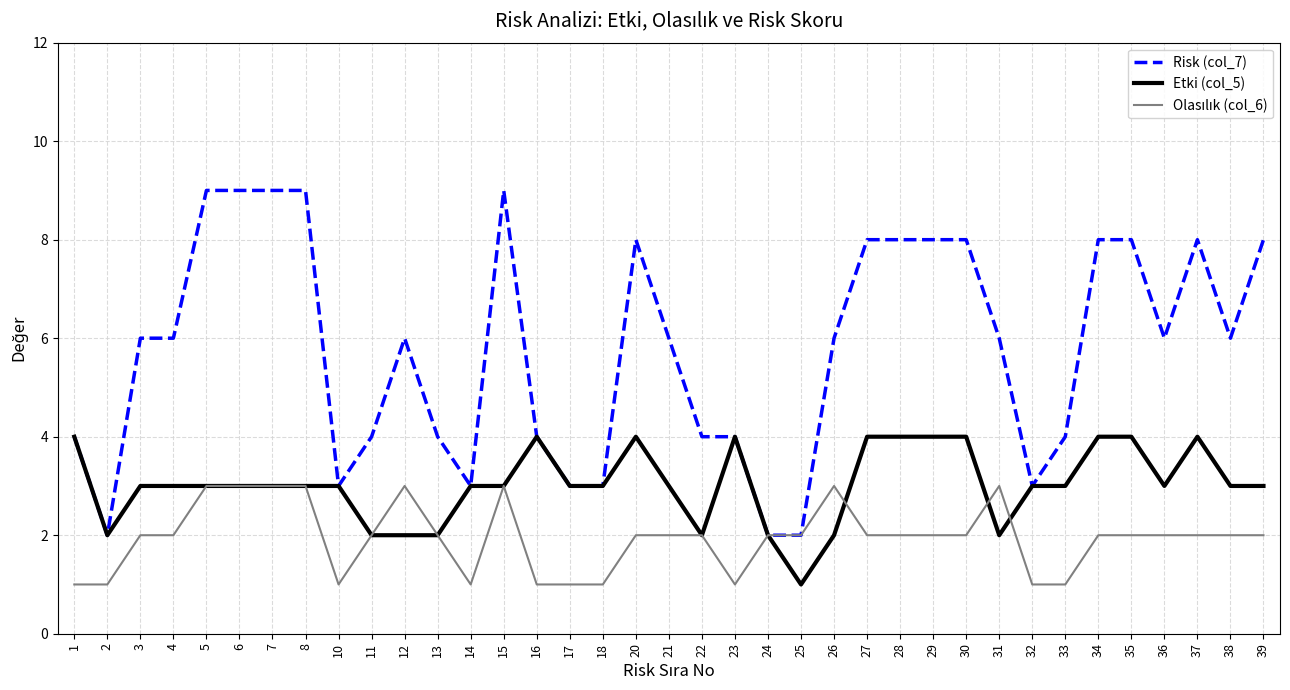

What is the sum of the Etki (col_5) values at 33 and 27?

7